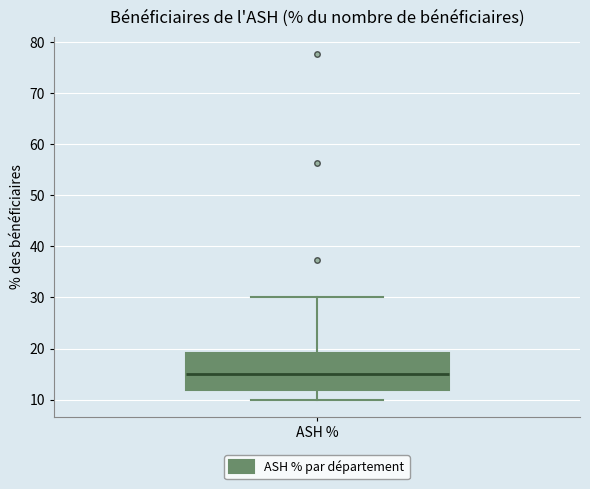

Transcribe this box plot: give where the median line is, the range the box spans, and where the two whiskers end, as read against the y-axis. The values are not printed on the chart, so give them approximately, as read against the axis.

median 15, box 12 to 19, whiskers 10 to 30